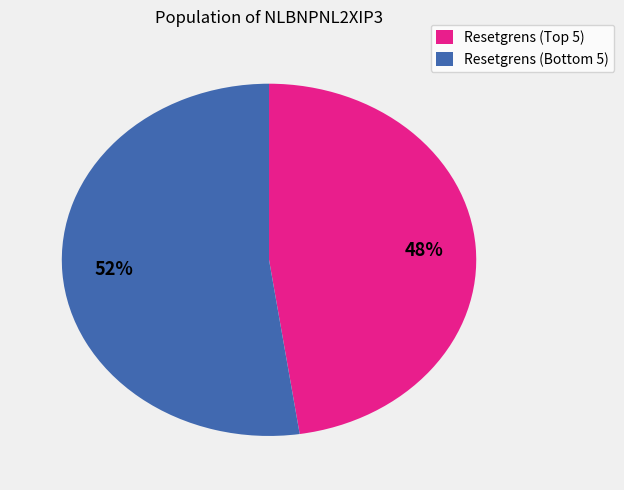

How many slices are in this pie chart?

2